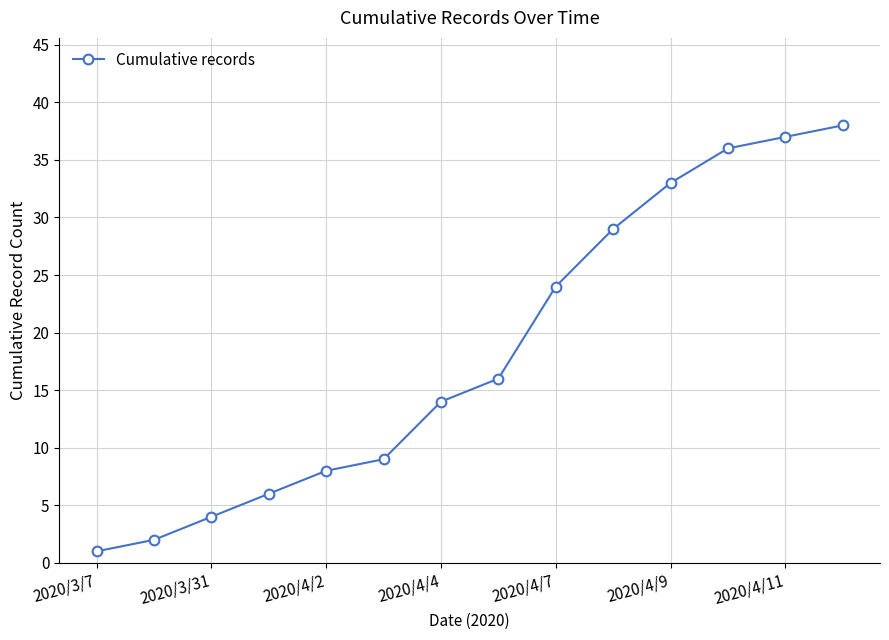

True or false: there are more than 1 points higher than both neighbors.

False